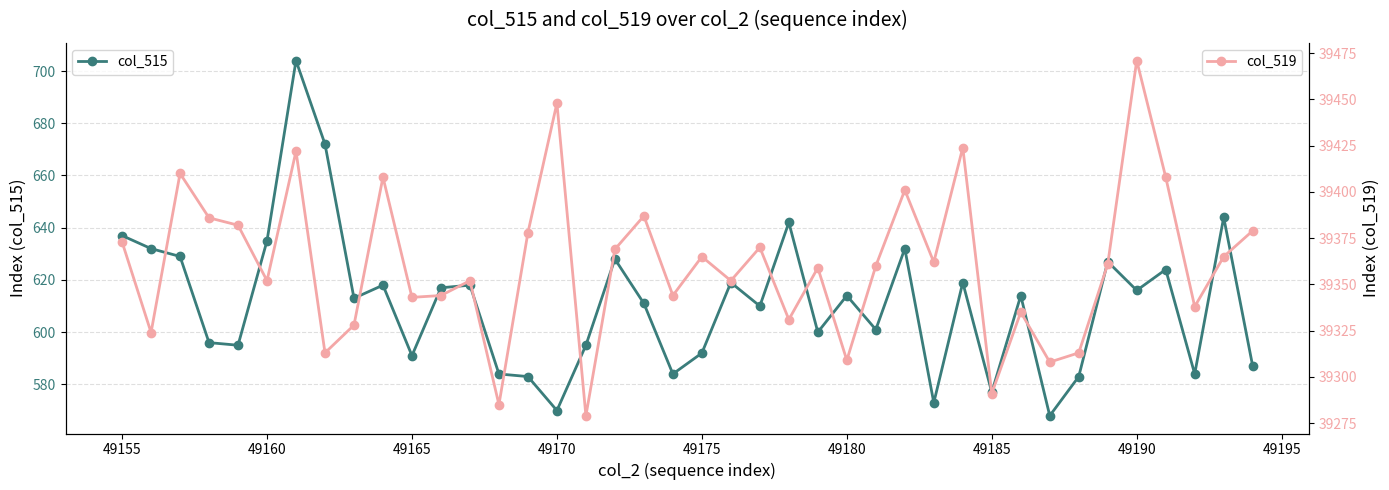

At which label does col_515 first exceed 614?

49155